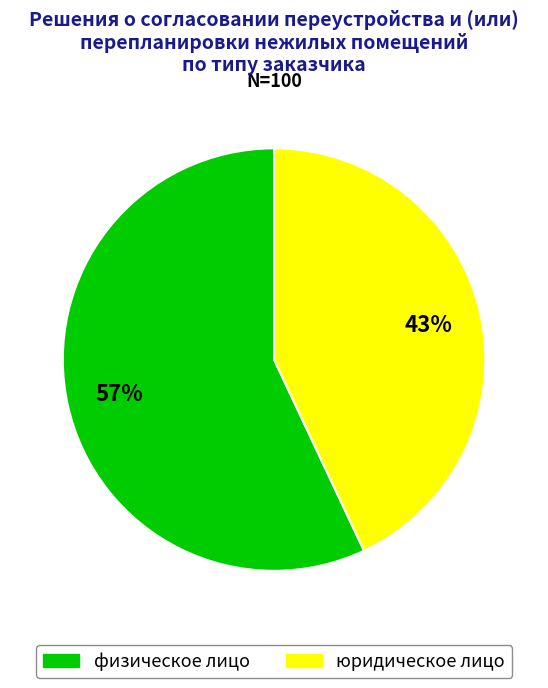

True or false: юридическое лицо accounts for 43% of the total.

True